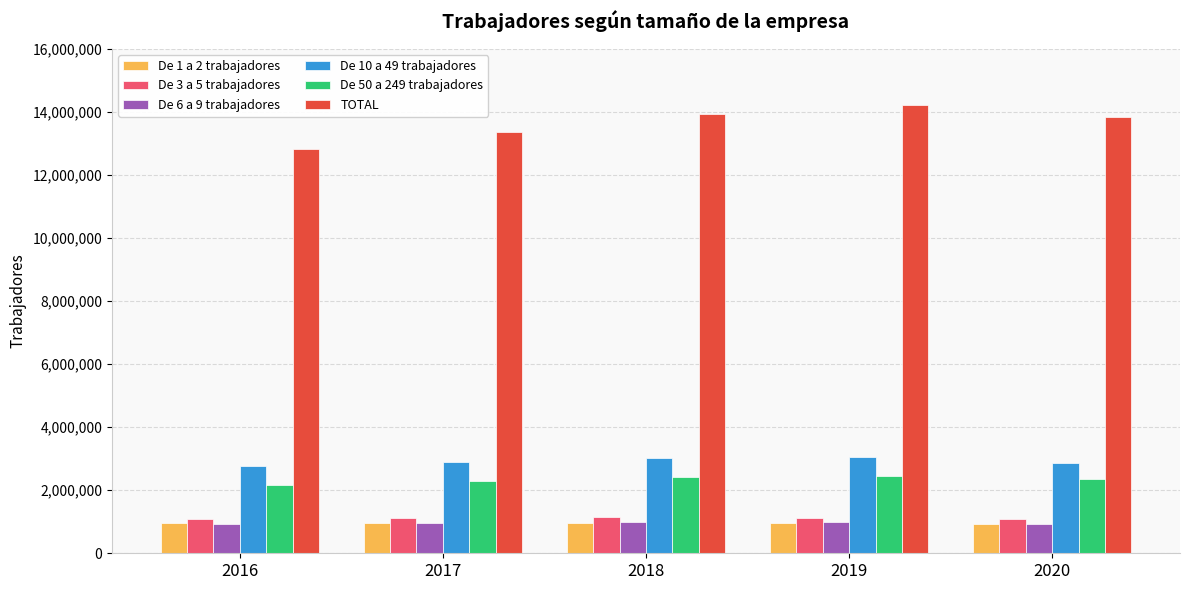

True or false: De 10 a 49 trabajadores has a value of 1475834 at 2017.

False